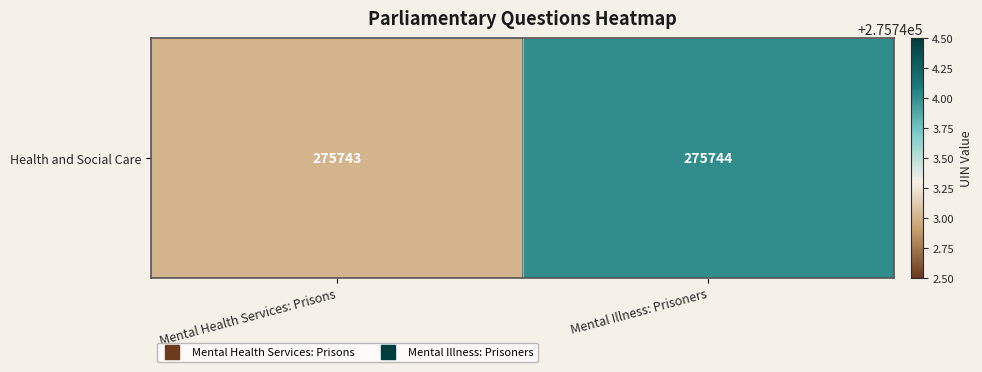

What is the smallest value displayed?

275743